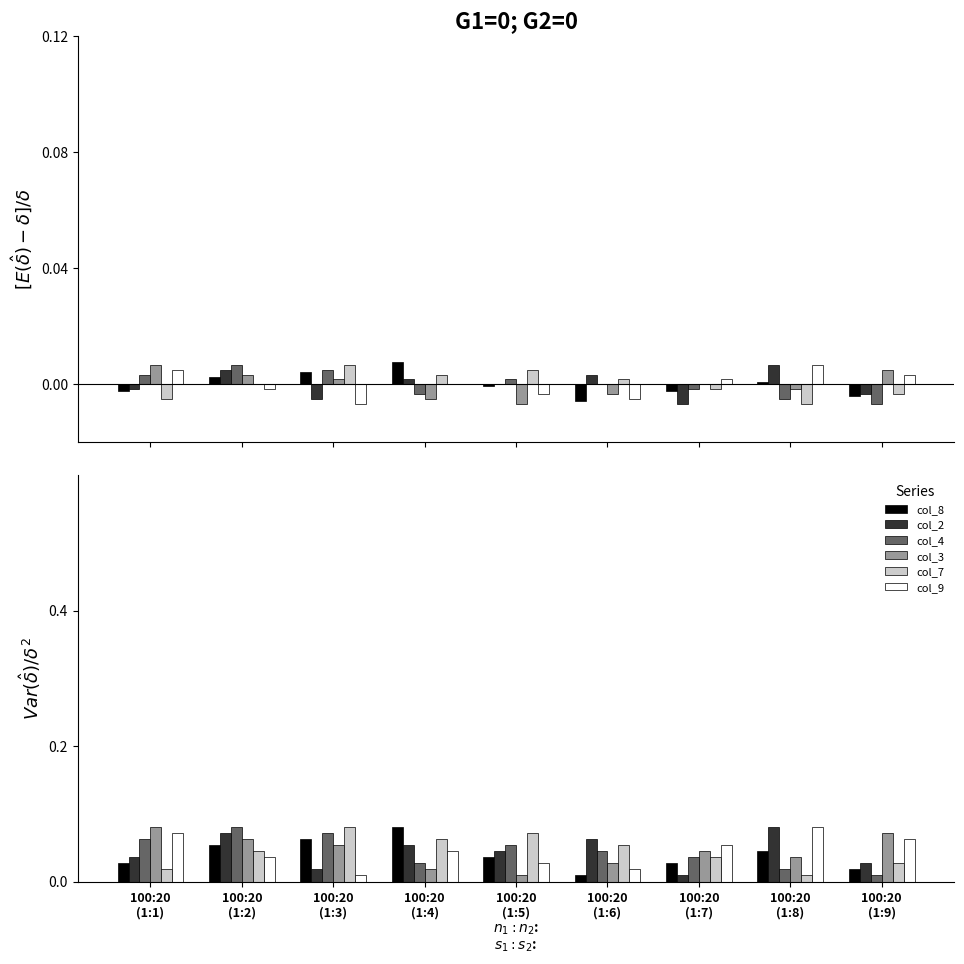

Is the value of col_8 at 100:20
(1:5) greater than the value of col_9 at 100:20
(1:6)?

Yes